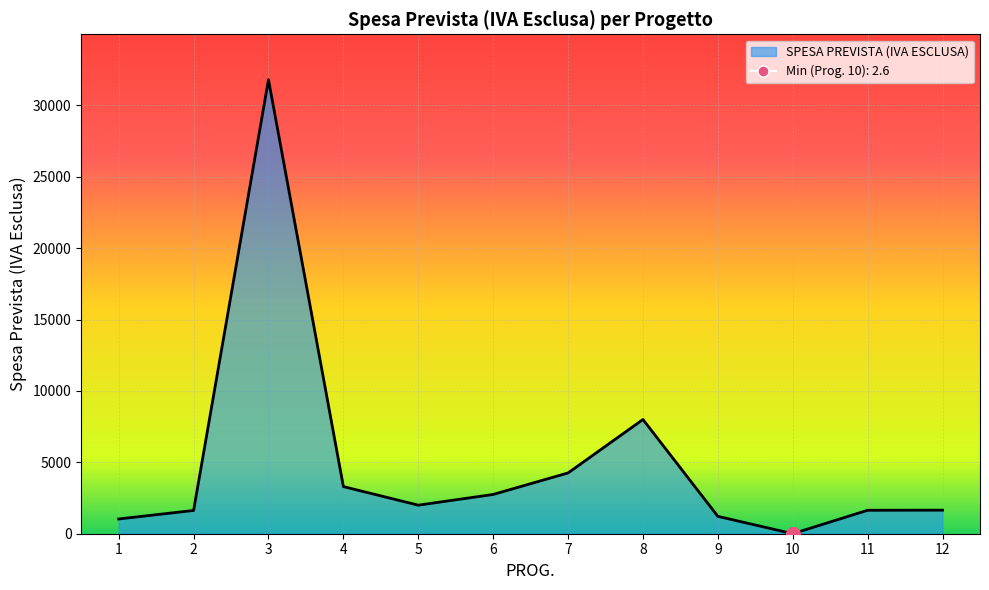

Between 9 and 5, which is larger?

5